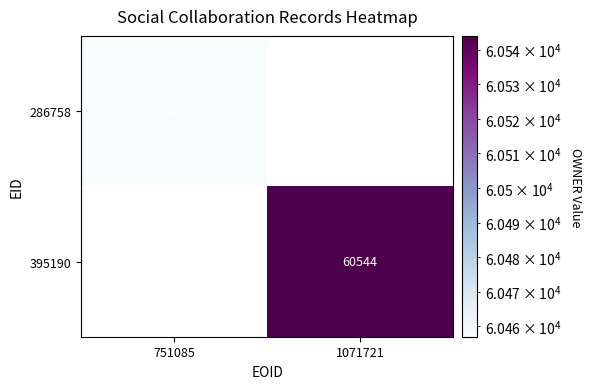

The value of 395190 at 1071721 is 37948.3. True or false?

False